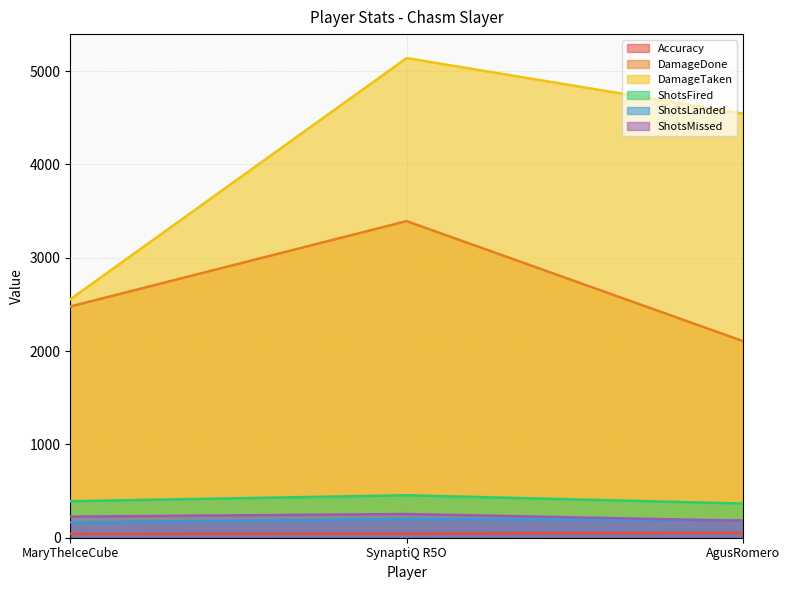

Rank the categories by DamageDone value from highest to lowest.

SynaptiQ R5O, MaryTheIceCube, AgusRomero